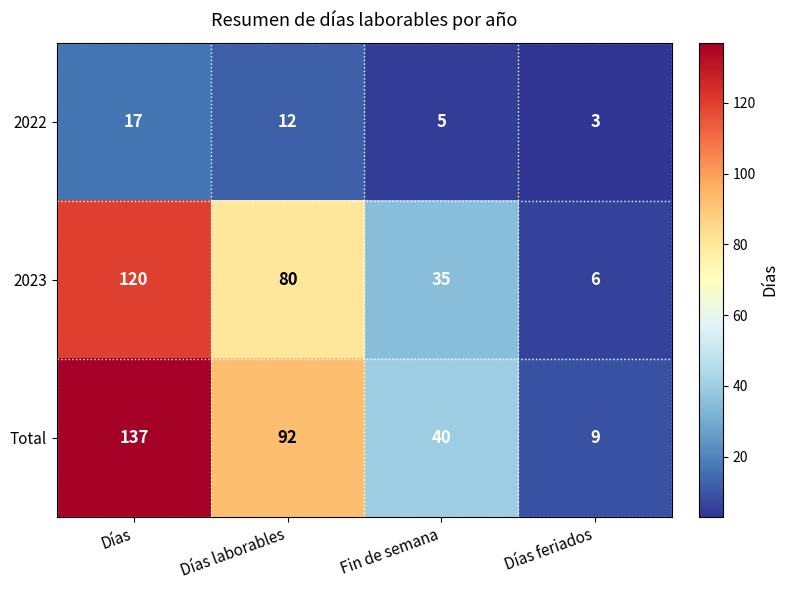

The value of 2023 at Días is 120. True or false?

True